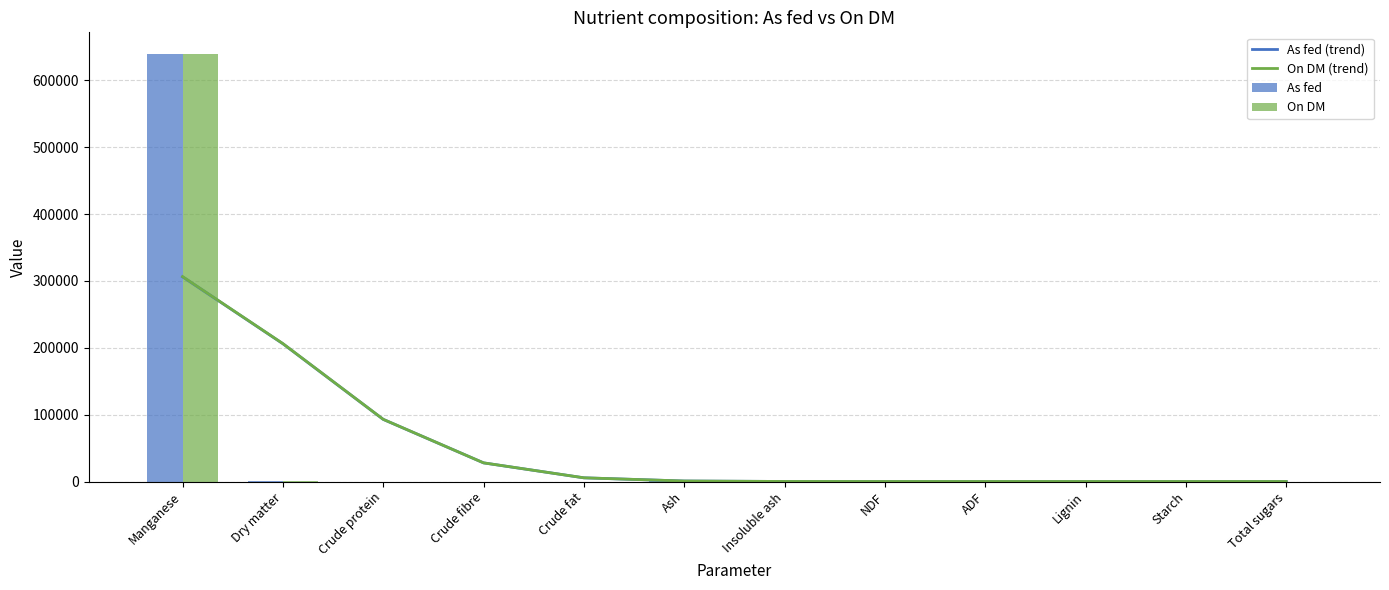

Reading right to left, transcribe all the data shown in this chart.

As fed (trend): 0.0	0.1	0.8	3.6	10.9	78.4	741.8	5539.7	27892.8	92947.4	206102.2	306242.1
On DM (trend): 0.0	0.1	0.8	3.6	10.9	78.5	742.5	5545.3	27920.7	93040.4	206308.5	306548.7
As fed: 0.0	0.0	0.0	0.0	0.0	0.0	99.9	0.0	0.0	0.0	99.9	639360.0
On DM: 0.0	0.0	0.0	0.0	0.0	0.0	100.0	0.0	0.0	0.0	100.0	640000.0